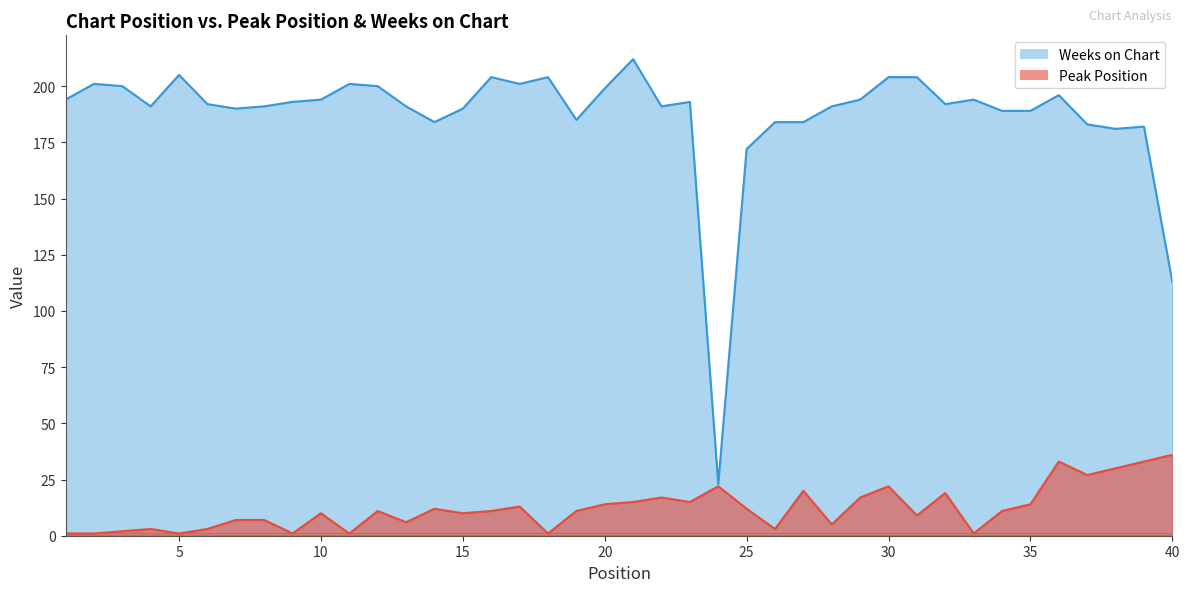

What is the spread (max minus min) of values at 39?

149